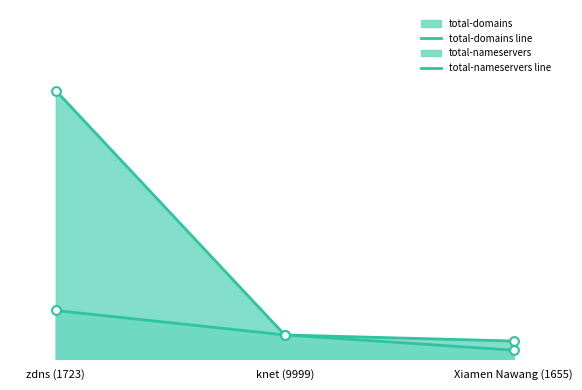

Which series contains the highest Y value?

total-domains line